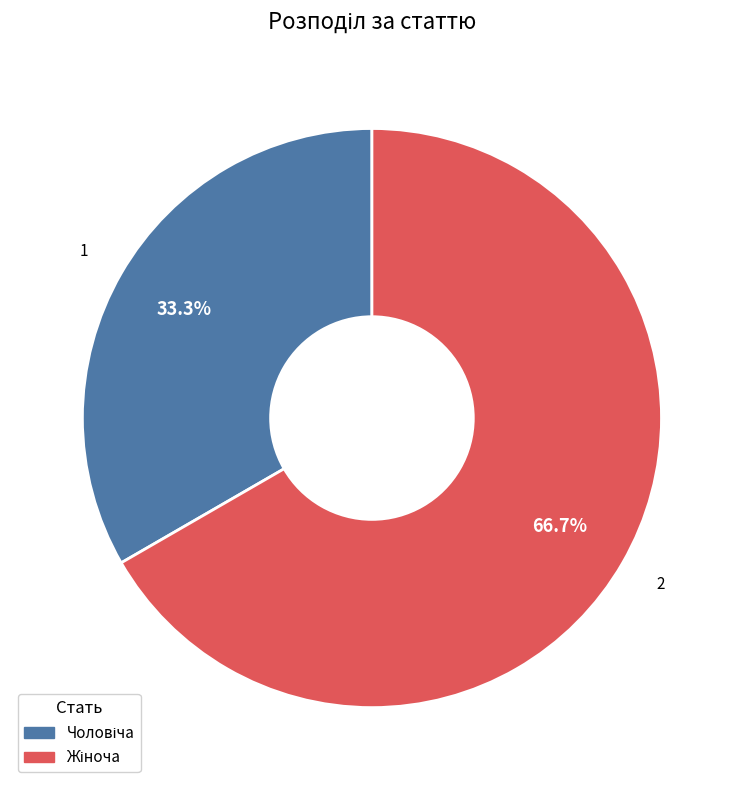

Does any single category account for the majority?

Yes